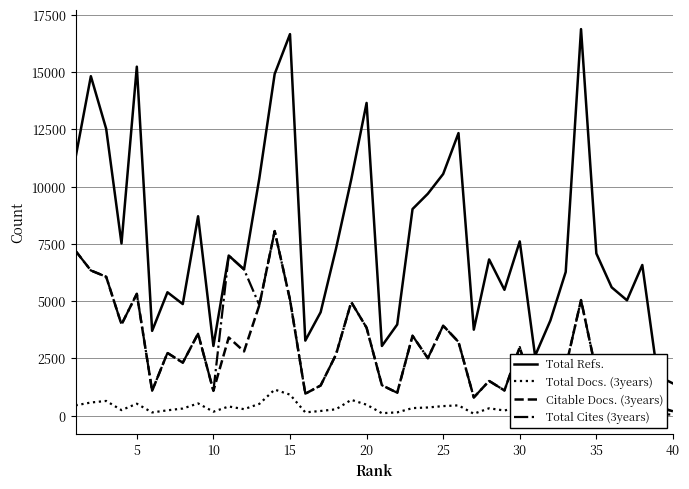

True or false: Total Refs. and Citable Docs. (3years) cross at least once.

False